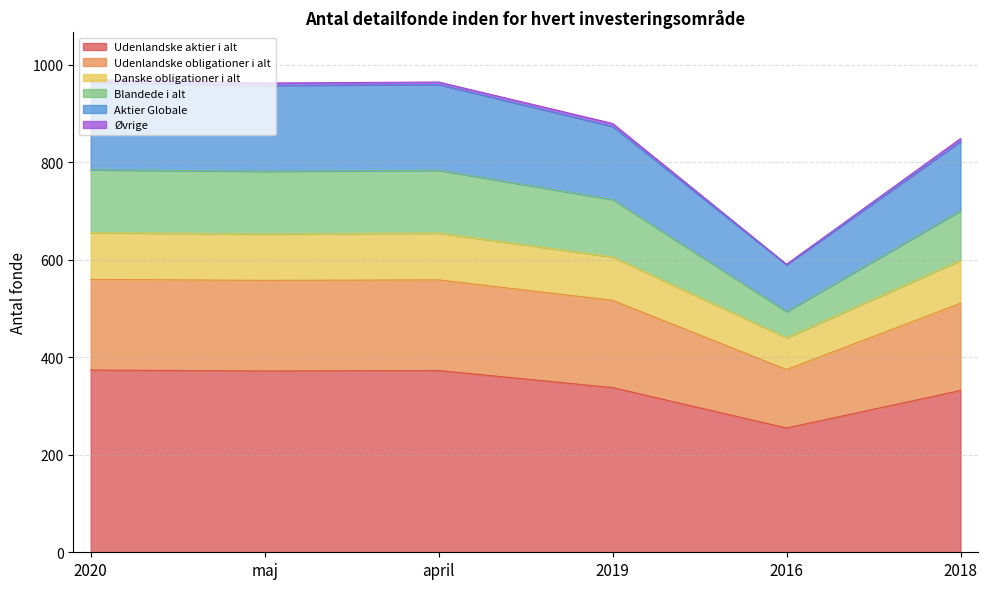

How many lines are shown in the chart?

6